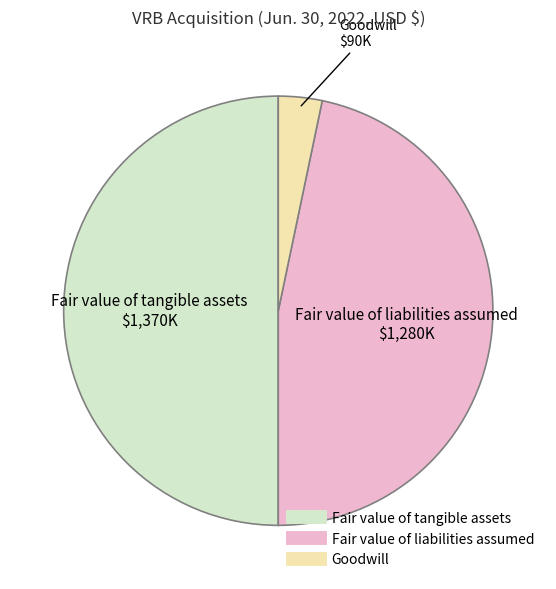

Is Goodwill the majority of the pie?

No